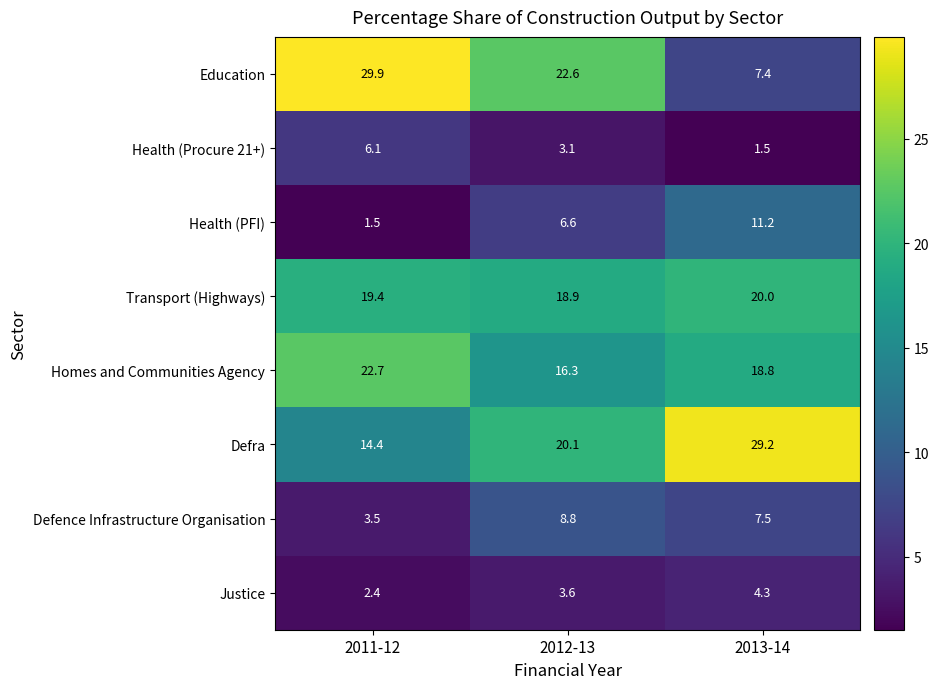

Rank the series at 2011-12 from lowest to highest value.

Health (PFI), Justice, Defence Infrastructure Organisation, Health (Procure 21+), Defra, Transport (Highways), Homes and Communities Agency, Education